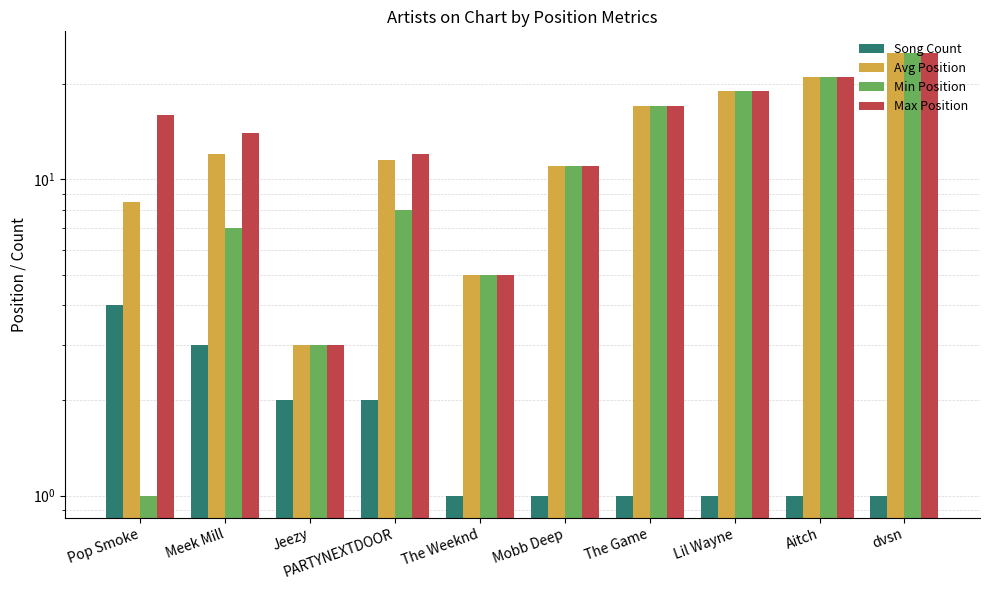

Rank the series at PARTYNEXTDOOR from lowest to highest value.

Song Count, Min Position, Avg Position, Max Position